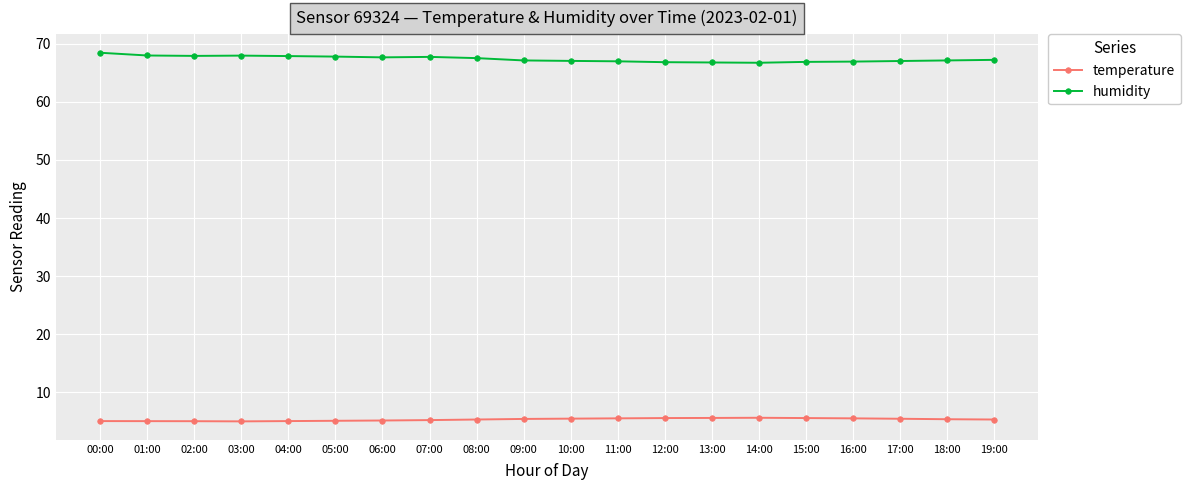

What is the sum of the humidity values at 08:00 and 14:00?

134.2